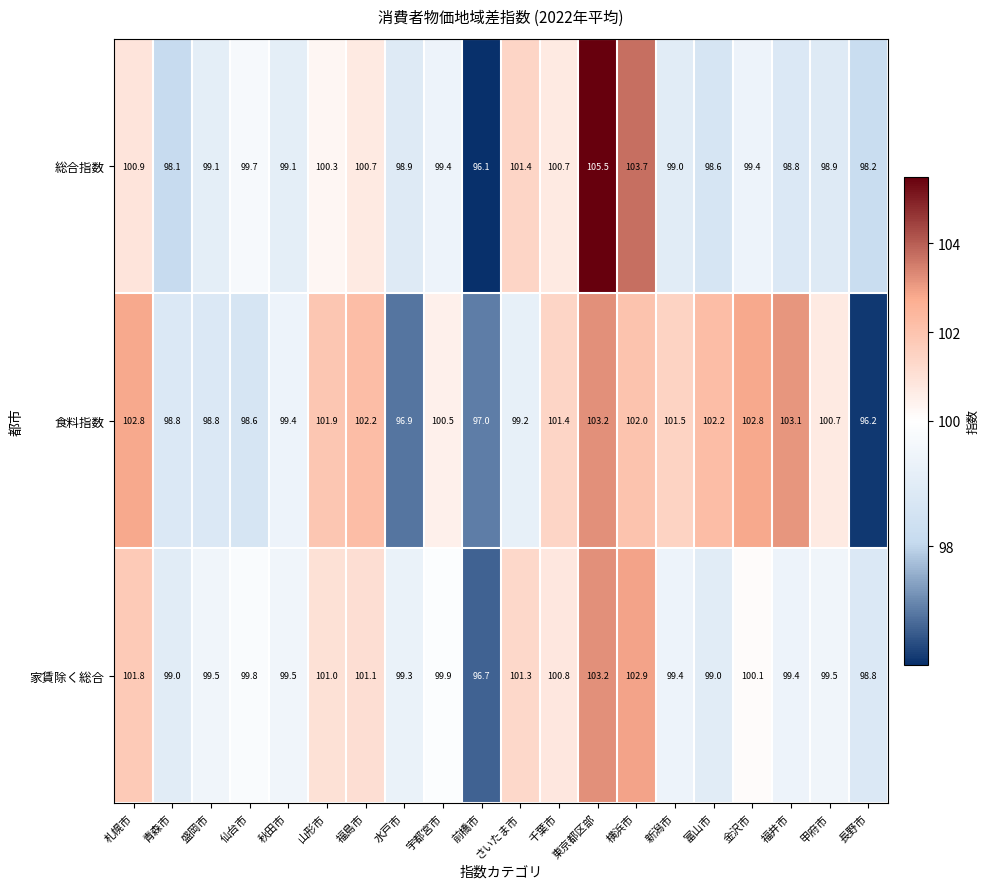

True or false: 家賃除く総合 has a value of 99.4 at 新潟市.

True